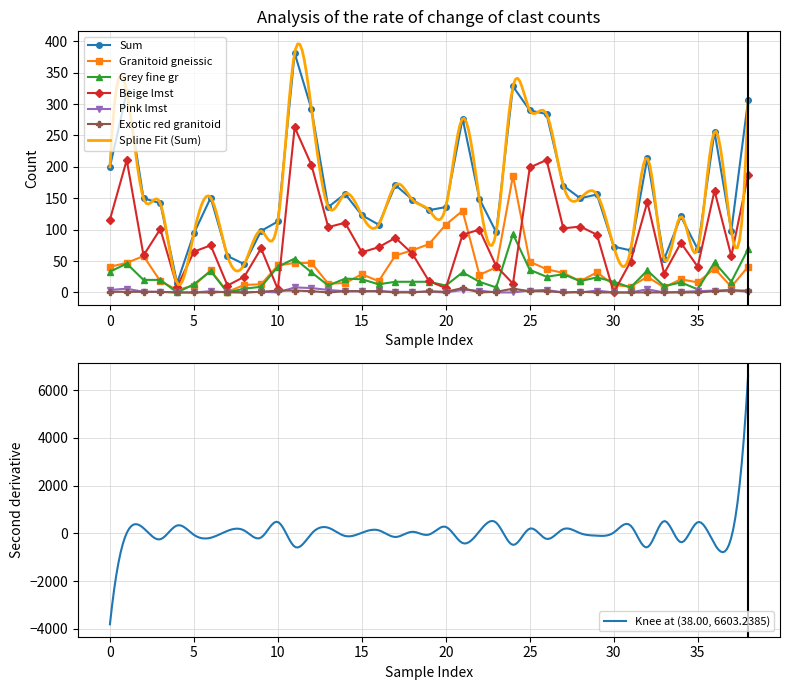

True or false: Sum and Grey fine gr intersect in this chart.

False